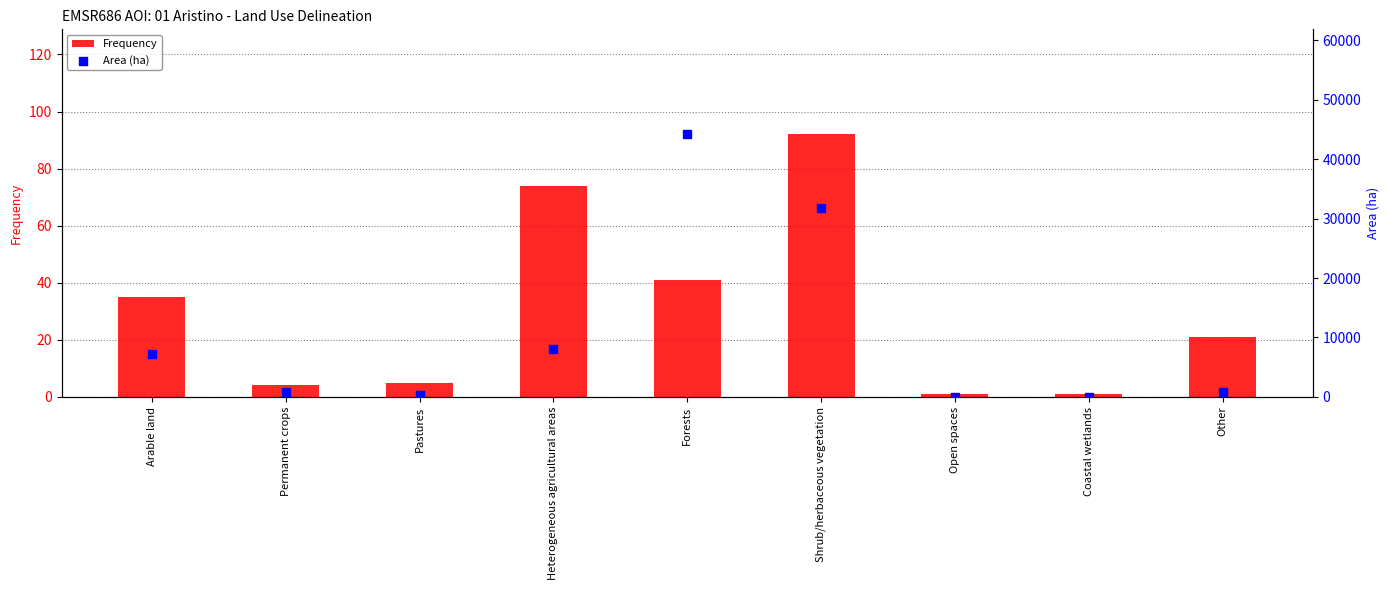

Which series has the largest total across all categories?

Area (ha)